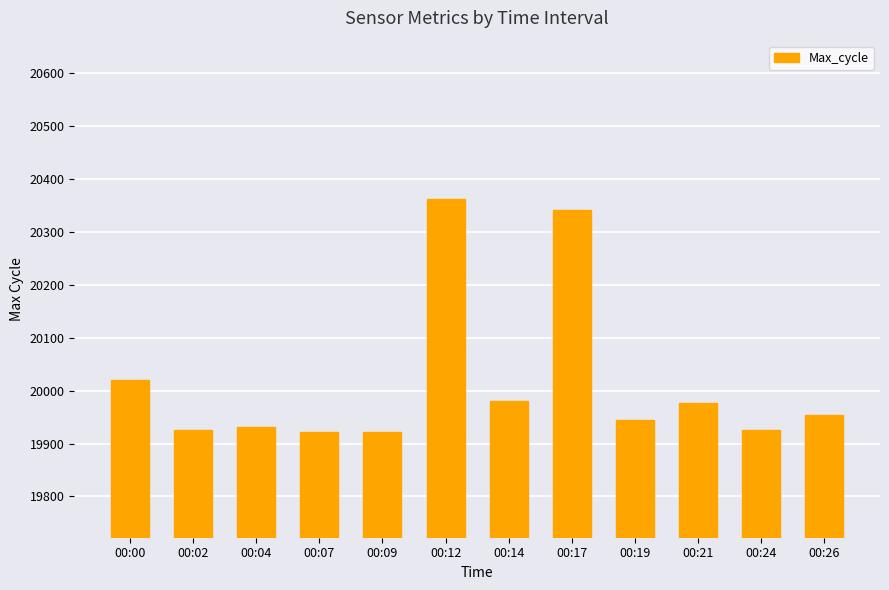

What is the value of the 4th bar from the left?

19922